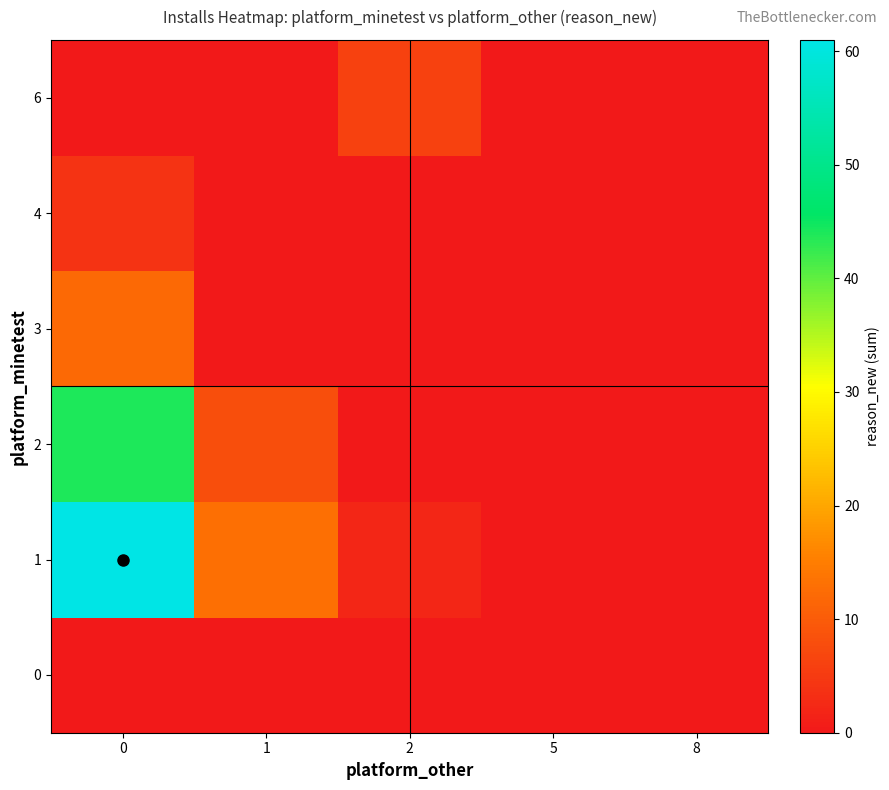

Rank the series by their maximum value, from highest to lowest.

1, 2, 3, 6, 4, 0